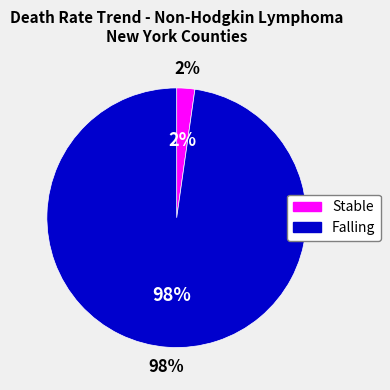

Which category has the biggest portion of the pie?

falling (lower)